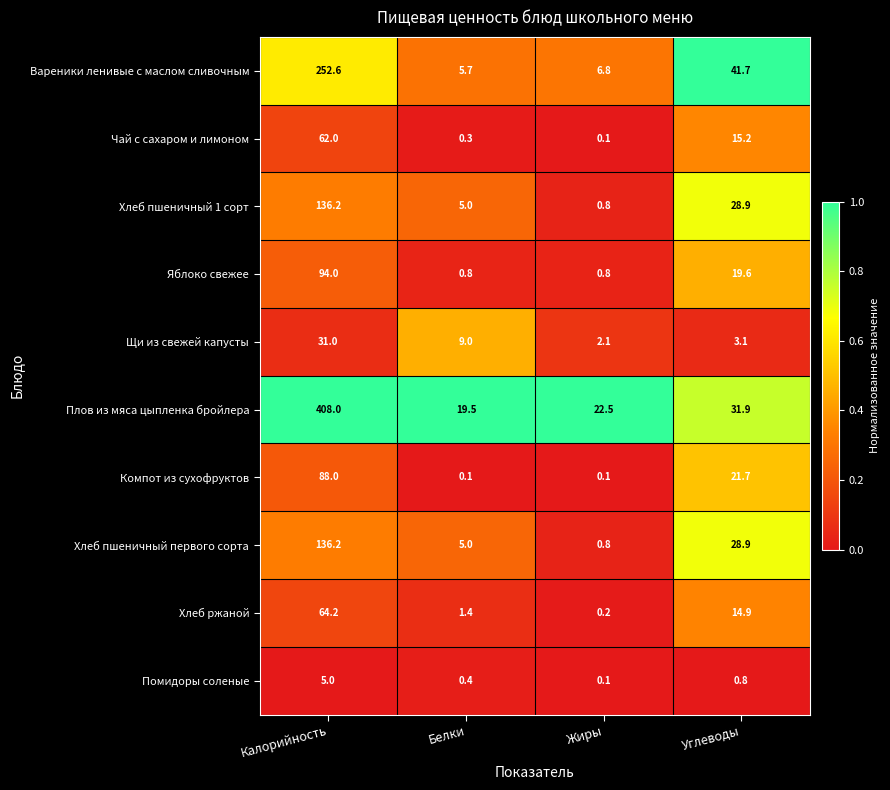

Which series has the largest range (max minus min)?

Плов из мяса цыпленка бройлера